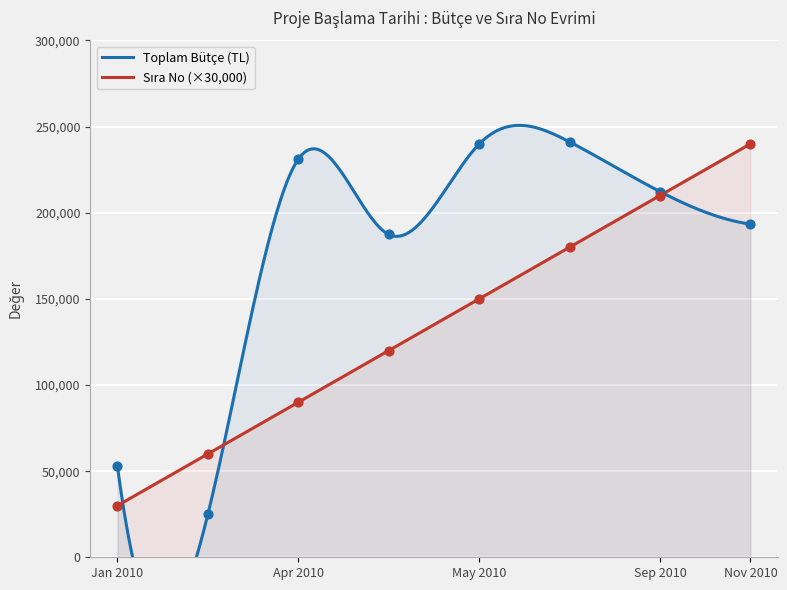

Is the value of Sıra No at 2010-04-15 greater than the value of Toplam Bütçe at 2010-11-01?

No